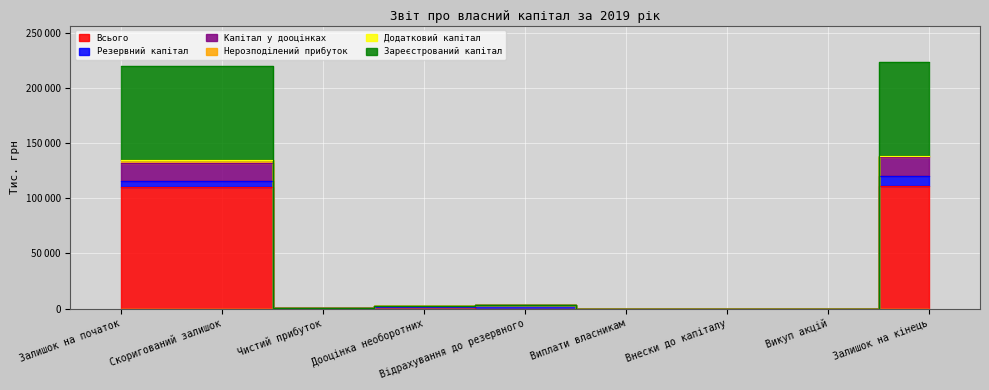

How many data points in Зареєстрований капітал are above 2566?

4